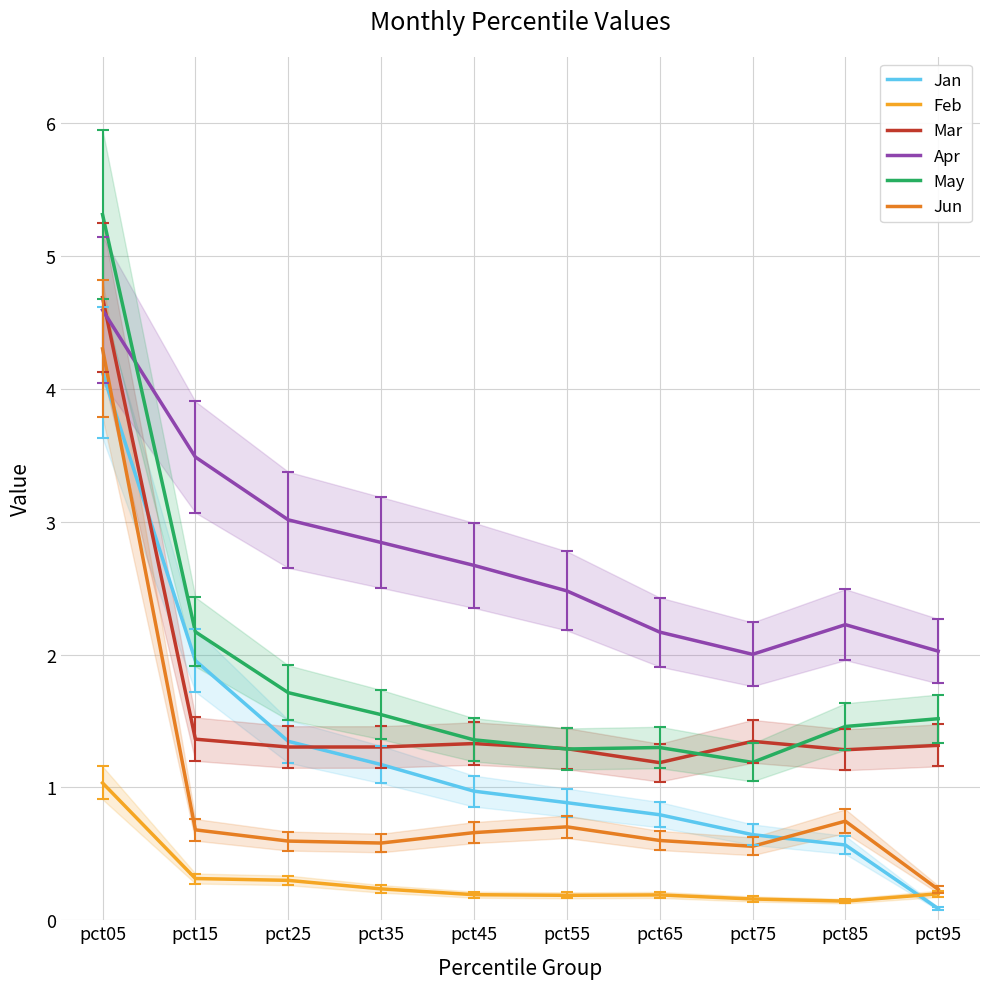

Reading right to left, transcribe all the data shown in this chart.

Jan: pct95=0.1	pct85=0.6	pct75=0.6	pct65=0.8	pct55=0.9	pct45=1.0	pct35=1.2	pct25=1.3	pct15=2.0	pct05=4.1
Feb: pct95=0.2	pct85=0.1	pct75=0.2	pct65=0.2	pct55=0.2	pct45=0.2	pct35=0.2	pct25=0.3	pct15=0.3	pct05=1.0
Mar: pct95=1.3	pct85=1.3	pct75=1.3	pct65=1.2	pct55=1.3	pct45=1.3	pct35=1.3	pct25=1.3	pct15=1.4	pct05=4.7
Apr: pct95=2.0	pct85=2.2	pct75=2.0	pct65=2.2	pct55=2.5	pct45=2.7	pct35=2.8	pct25=3.0	pct15=3.5	pct05=4.6
May: pct95=1.5	pct85=1.5	pct75=1.2	pct65=1.3	pct55=1.3	pct45=1.4	pct35=1.5	pct25=1.7	pct15=2.2	pct05=5.3
Jun: pct95=0.2	pct85=0.7	pct75=0.6	pct65=0.6	pct55=0.7	pct45=0.7	pct35=0.6	pct25=0.6	pct15=0.7	pct05=4.3